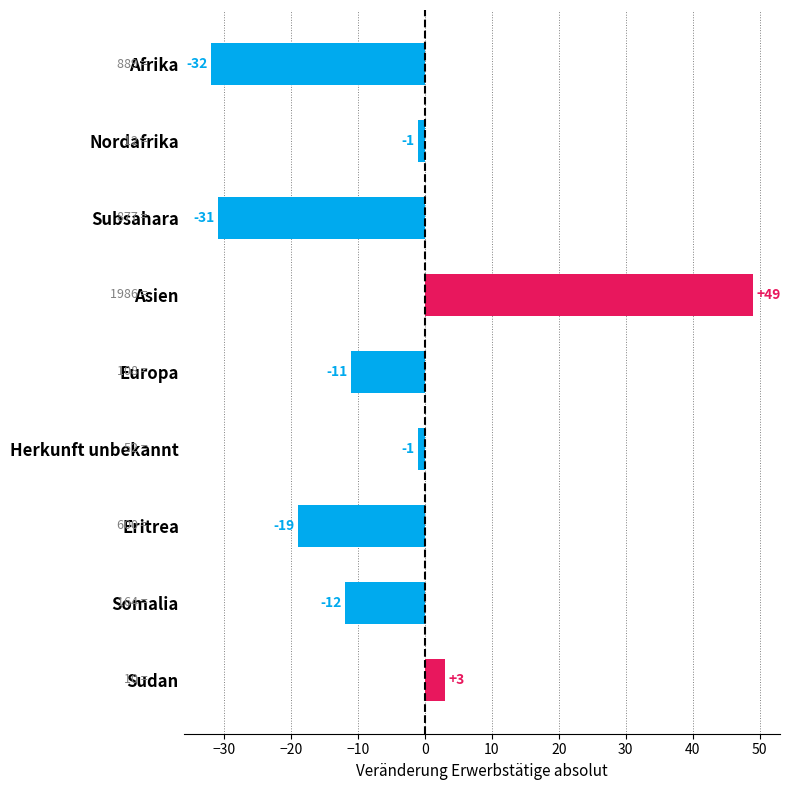

What is the label of the 6th bar from the bottom?

Asien